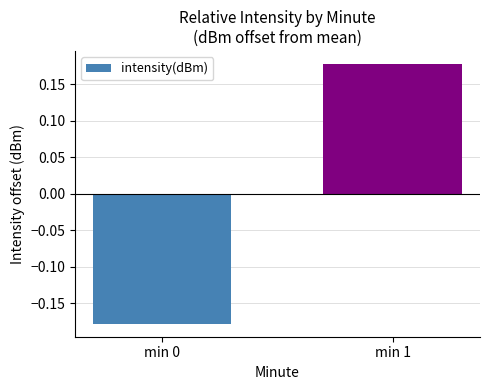

Are the bars horizontal?

No